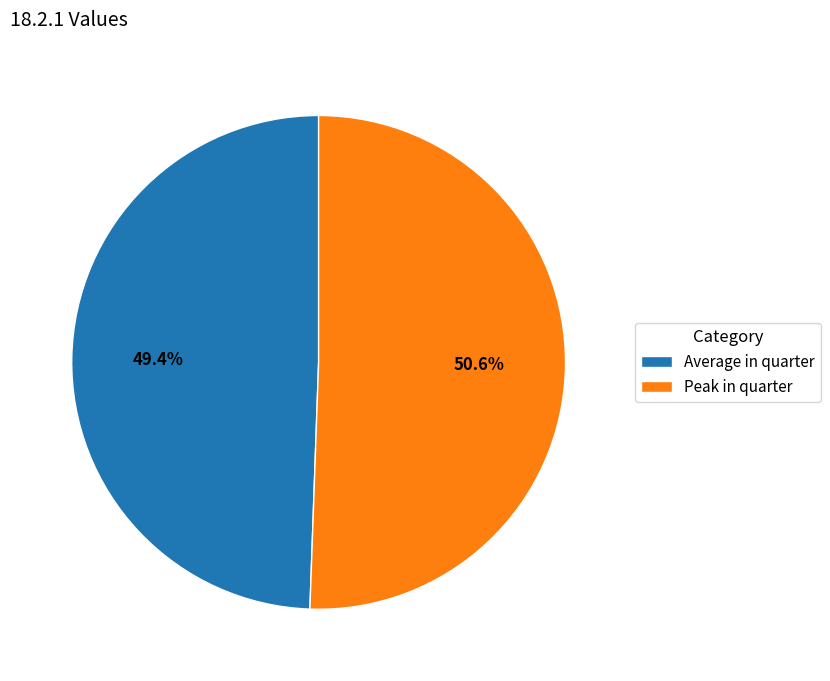

Rank the categories by value from lowest to highest.

Average in quarter, Peak in quarter